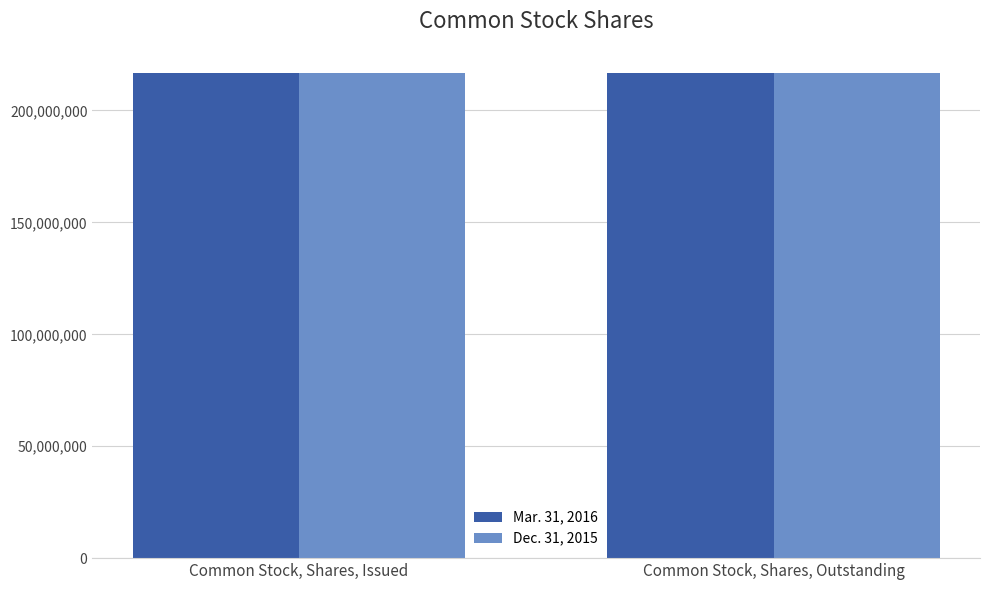

What is the difference between the highest and lowest values at Common Stock, Shares, Outstanding?

100000